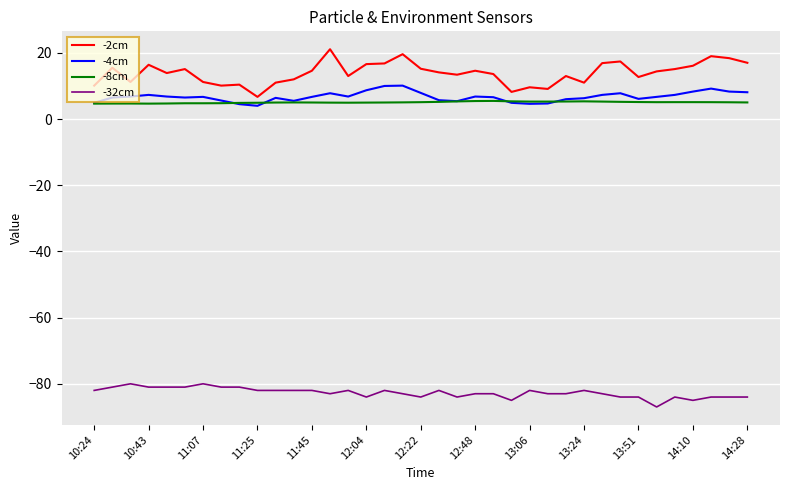

Which series has the largest range (max minus min)?

-2cm